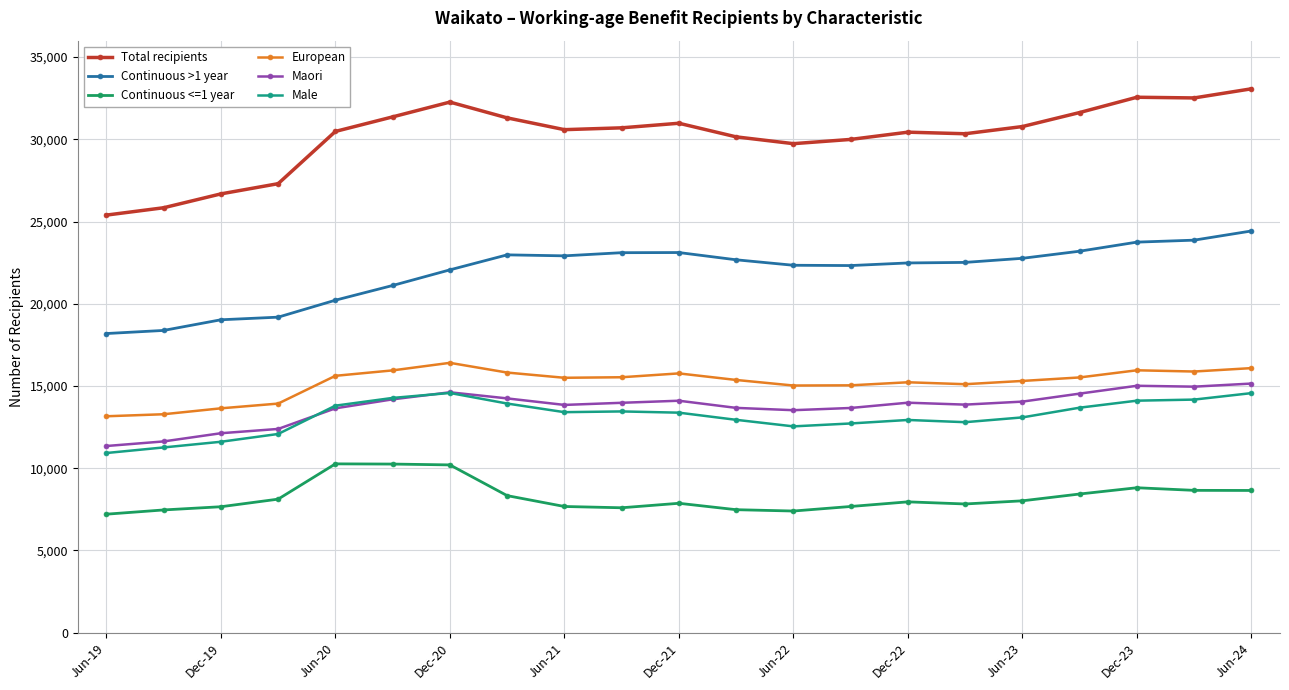

Count the number of categories in the chart.

21